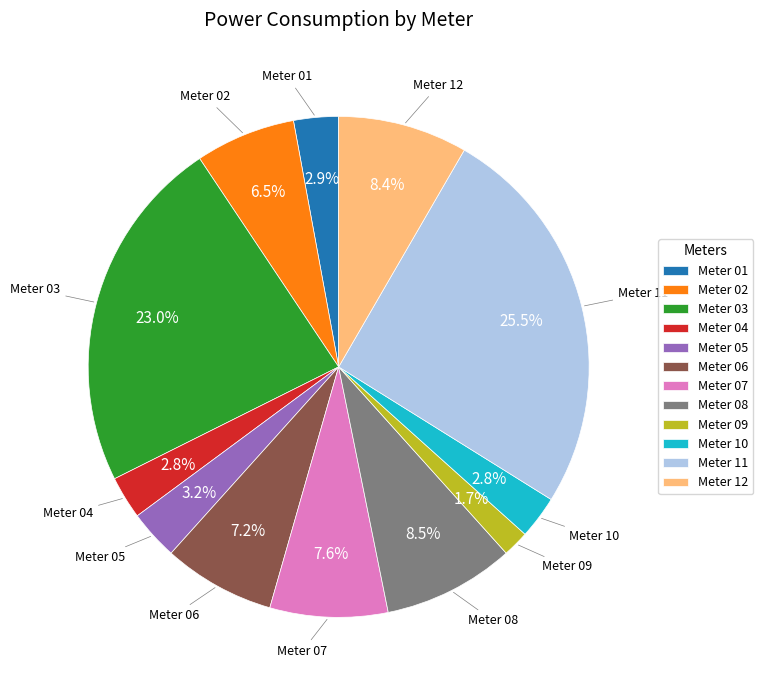

Combined, do Meter 03 and Meter 11 account for over 50%?

No